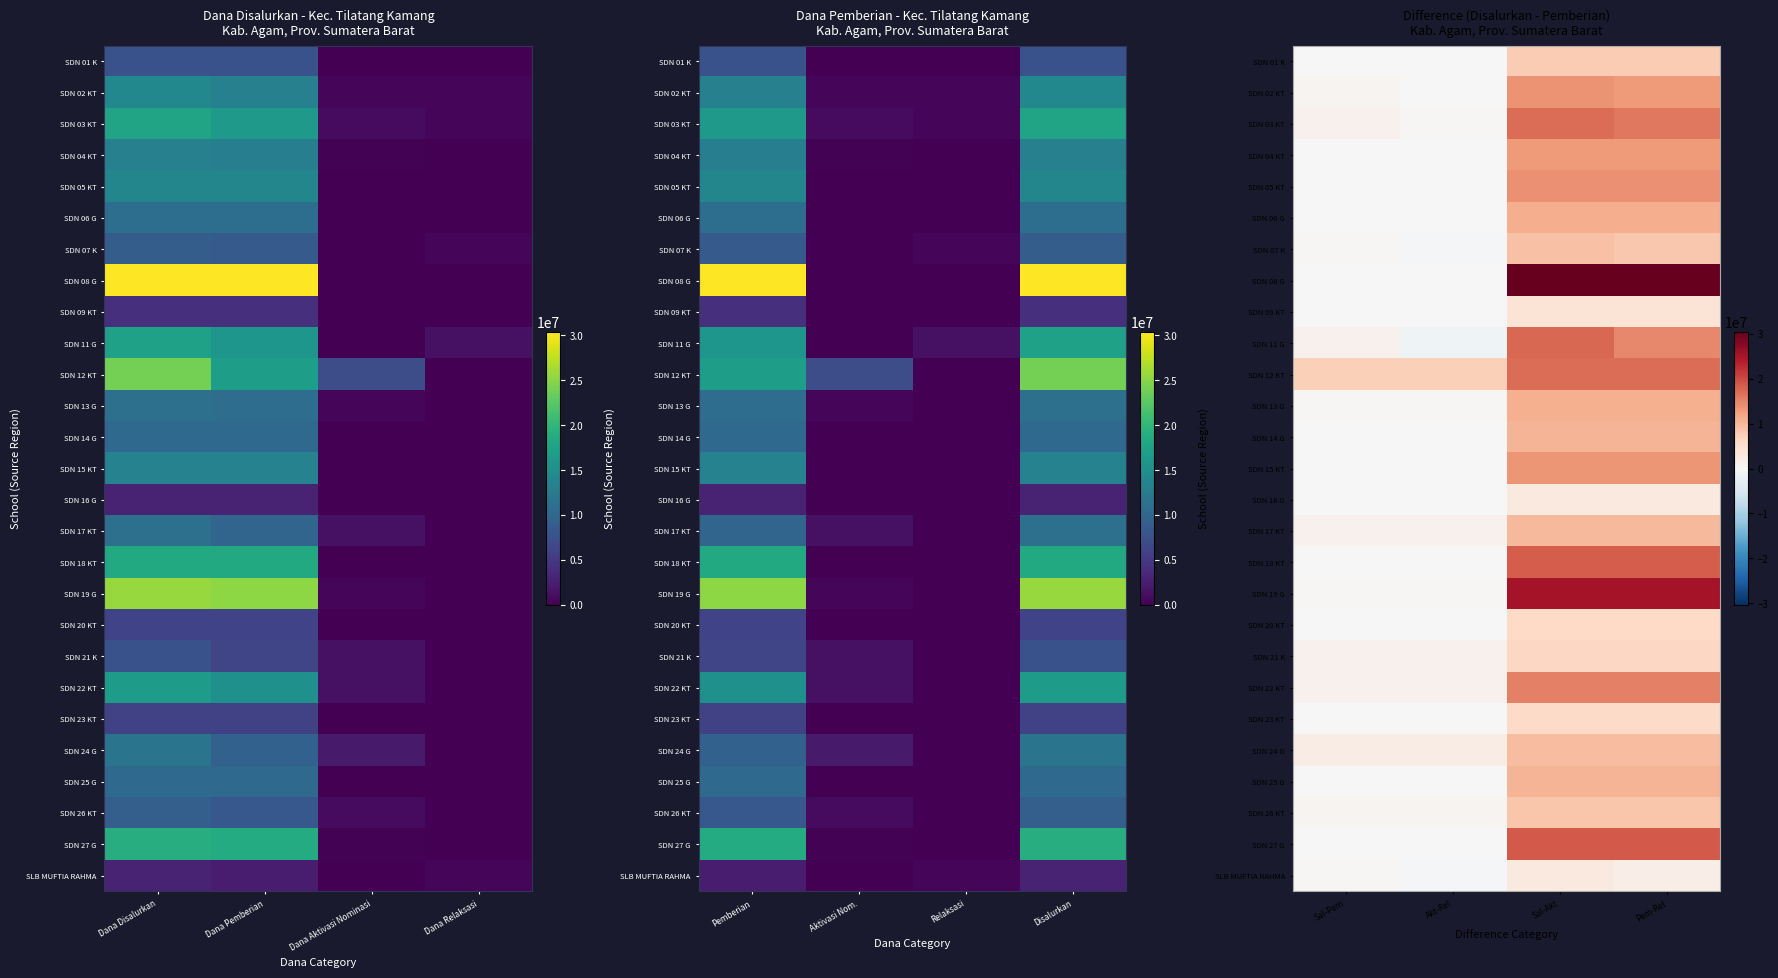

At which label is SDN 22 KT closest to 8325000?

Sal-Pem